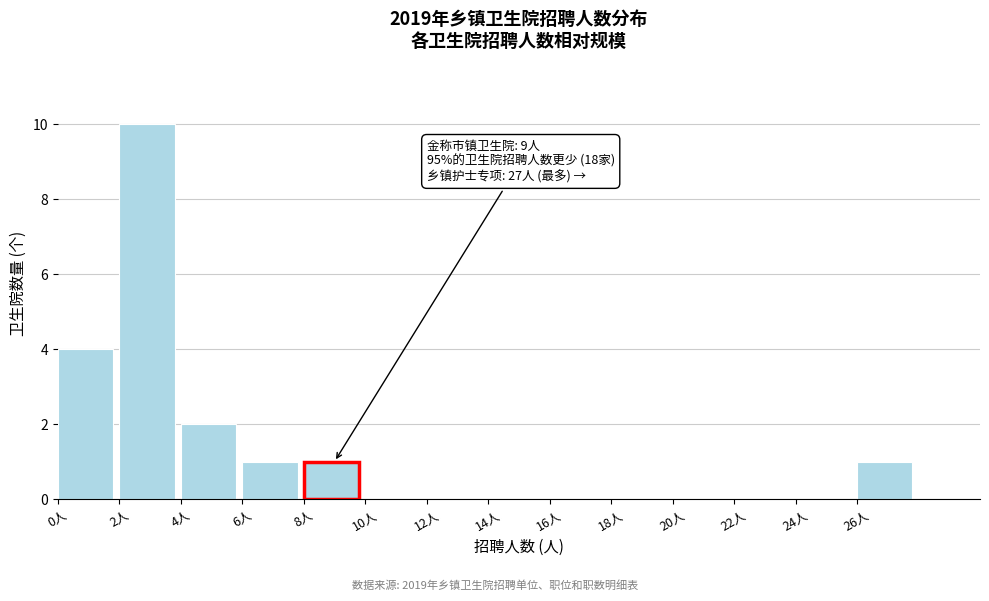

Over which range of the x-axis is the bar tallest?

2 to 4